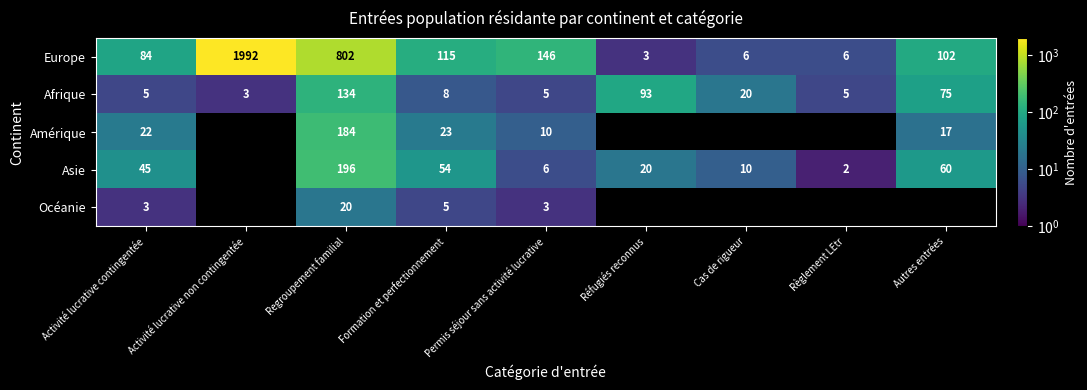

The Afrique series shows 134 at Regroupement familial. True or false?

True